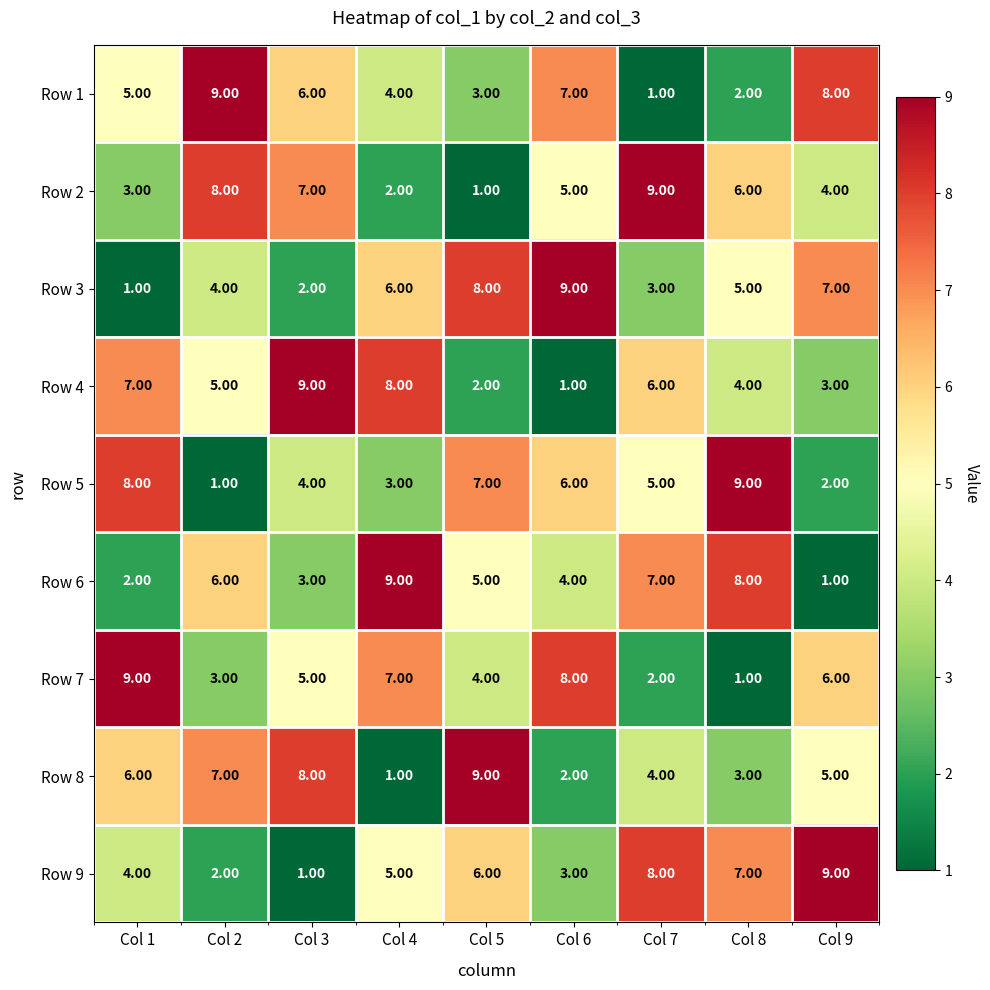

Is the value of Row 8 at Col 2 greater than the value of Row 4 at Col 7?

Yes